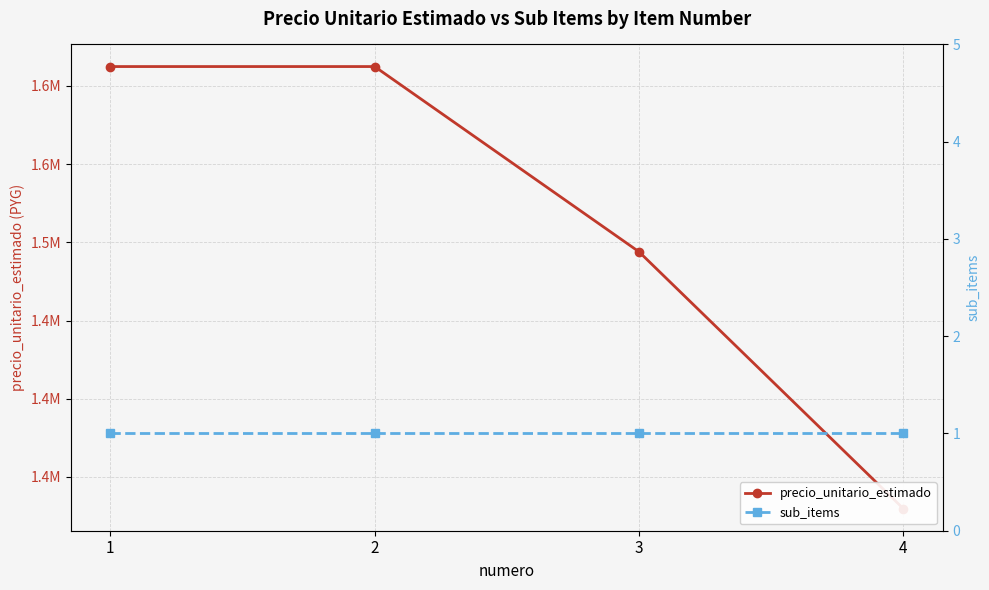

What is the difference between the precio_unitario_estimado values at 3 and 4?

164222